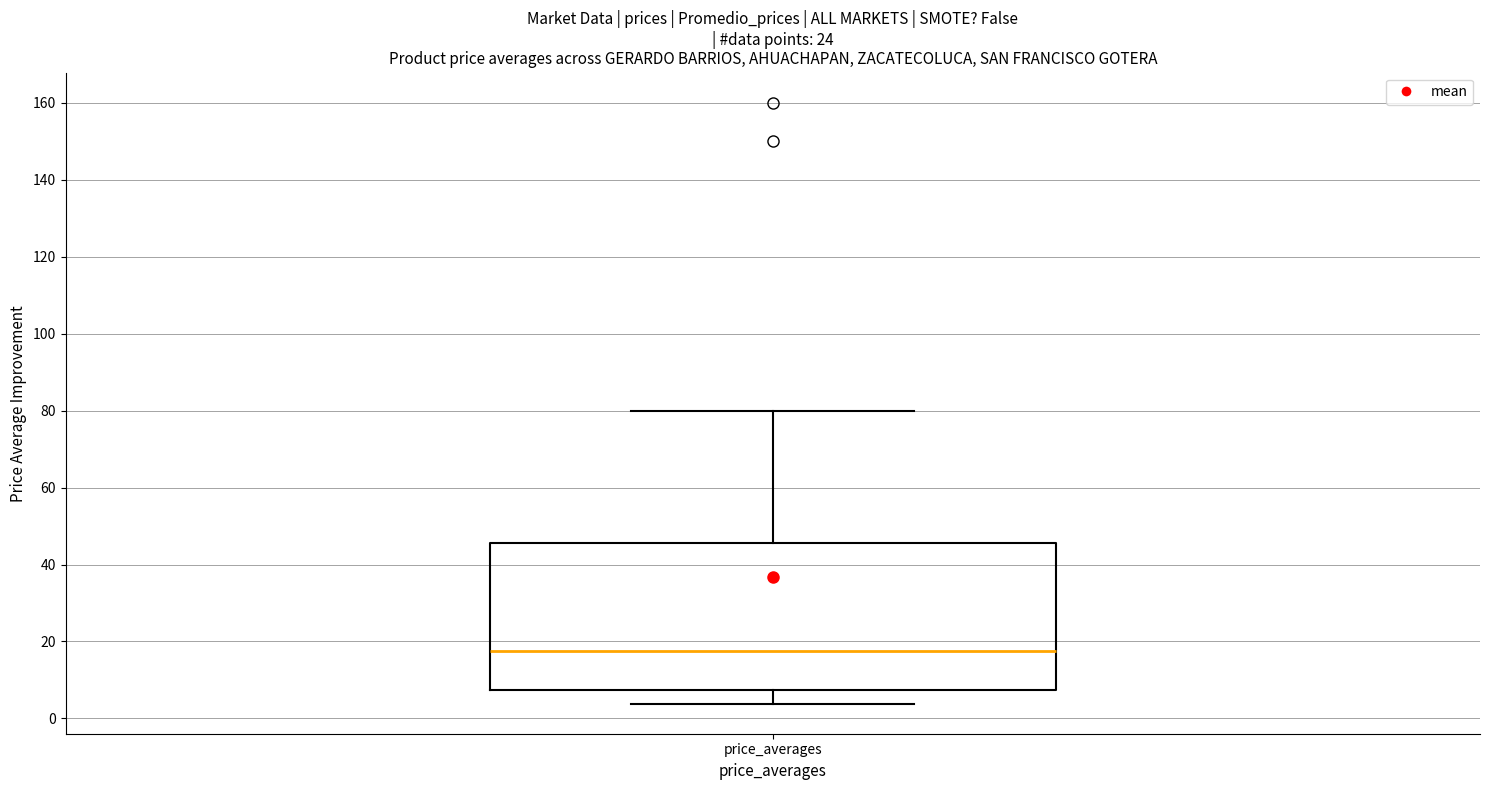

Read this box plot against the y-axis: the position of the median line, the range covered by the box, and the ends of both whiskers. The values are not printed on the chart, so give them approximately, as read against the axis.

median 18, box 8 to 46, whiskers 4 to 80